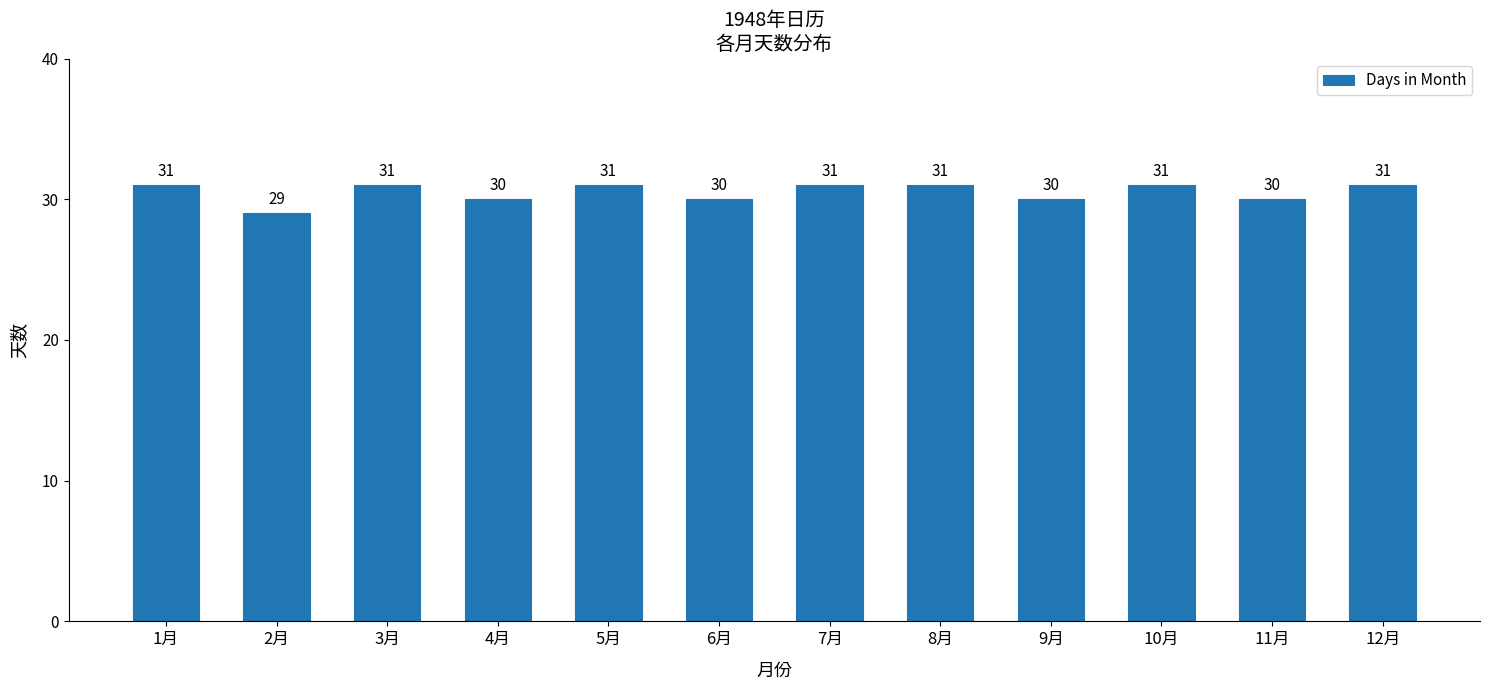

Reading right to left, transcribe all the data shown in this chart.

31	30	31	30	31	31	30	31	30	31	29	31